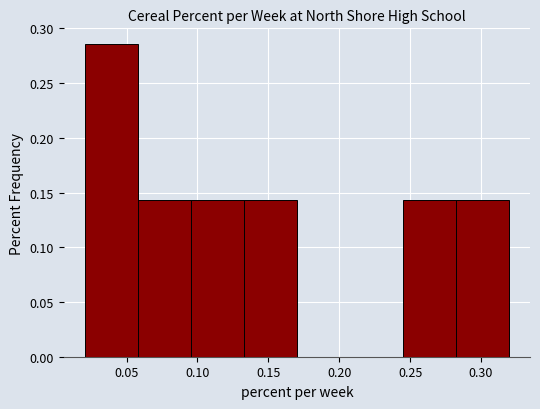

Reading left to right, transcribe this chart: for each bar, give the range it covers on the x-axis and its height. Neither the bar edges nor the heights are printed on the chart, so give them approximately, as read against the axes.

0.020 to 0.060: 0.285
0.060 to 0.095: 0.145
0.095 to 0.135: 0.145
0.135 to 0.170: 0.145
0.170 to 0.205: 0
0.205 to 0.245: 0
0.245 to 0.280: 0.145
0.280 to 0.320: 0.145